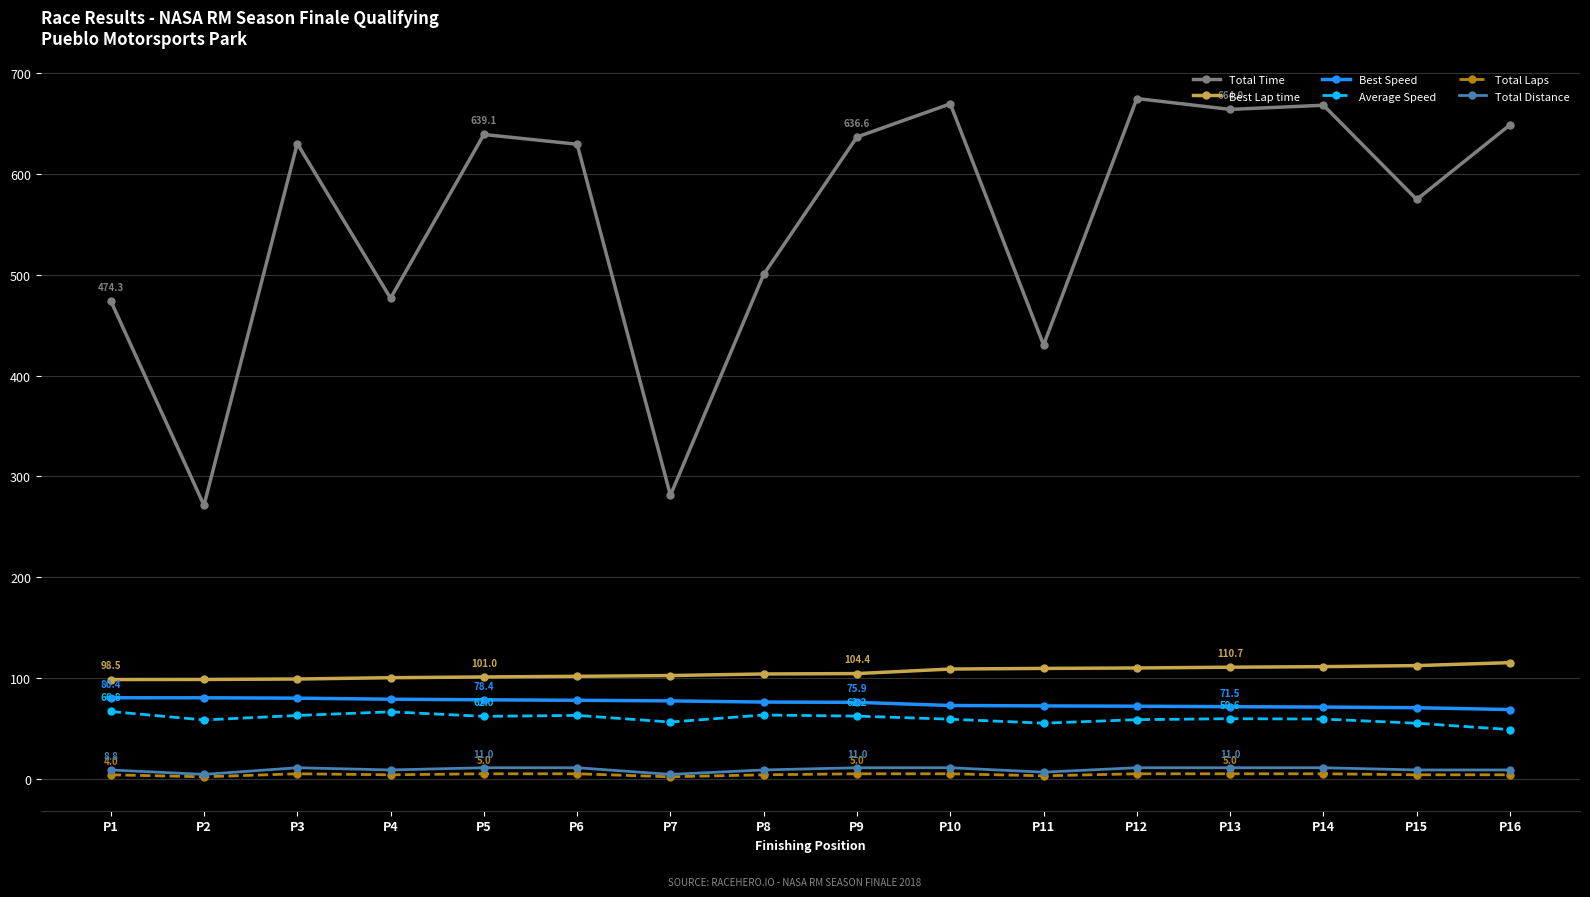

The value of Best Speed at P10 is 26.3. True or false?

False